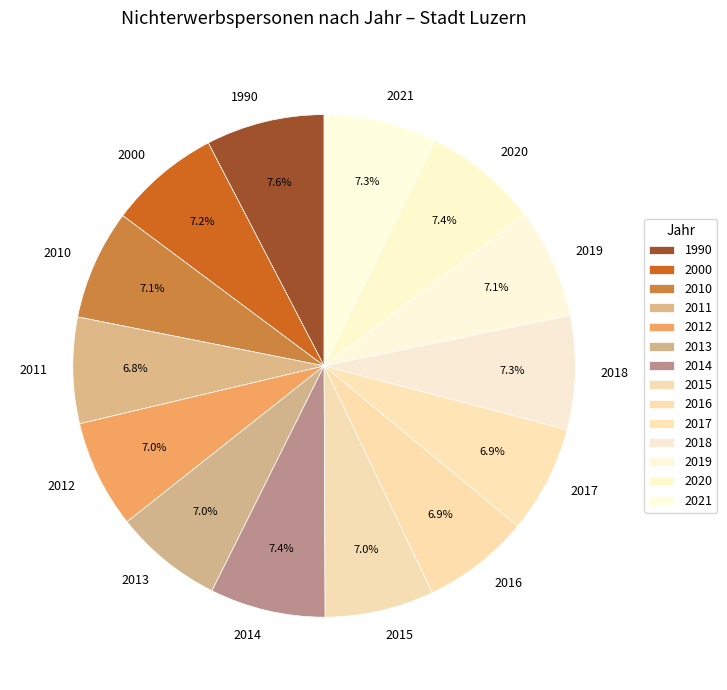

True or false: 2020 accounts for 15% of the total.

False